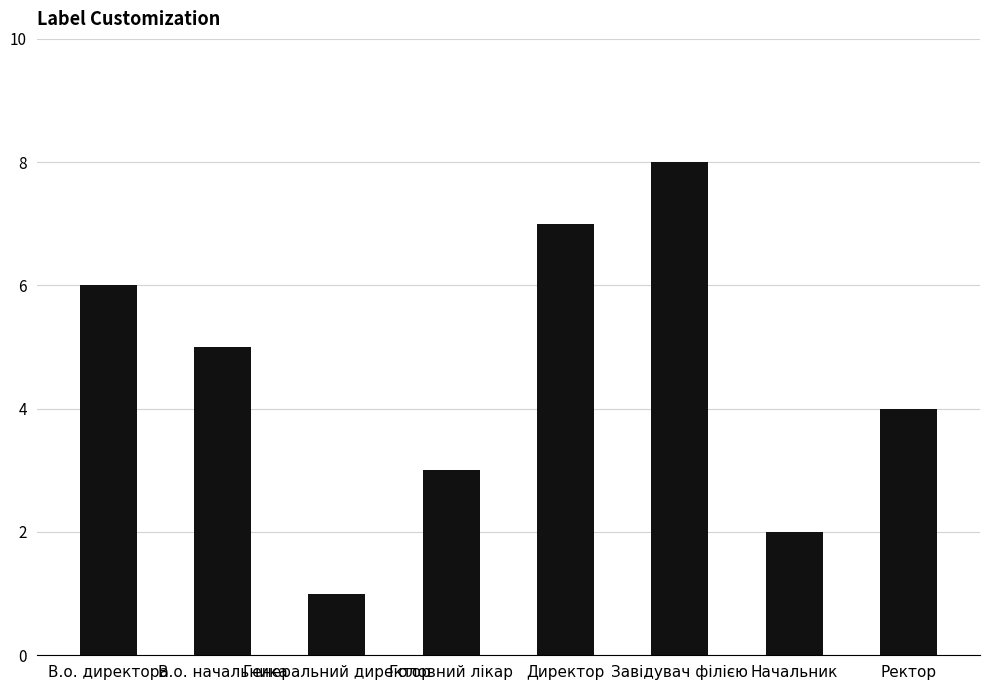

What is the sum of the values at Ректор and Директор?

11